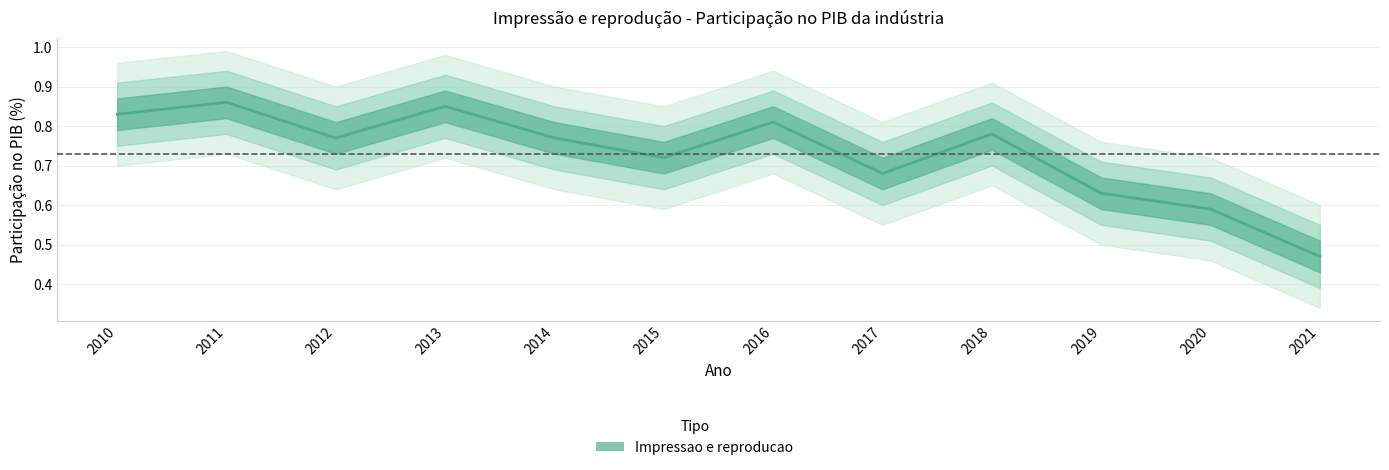

Which category has the highest value across all series?

2011